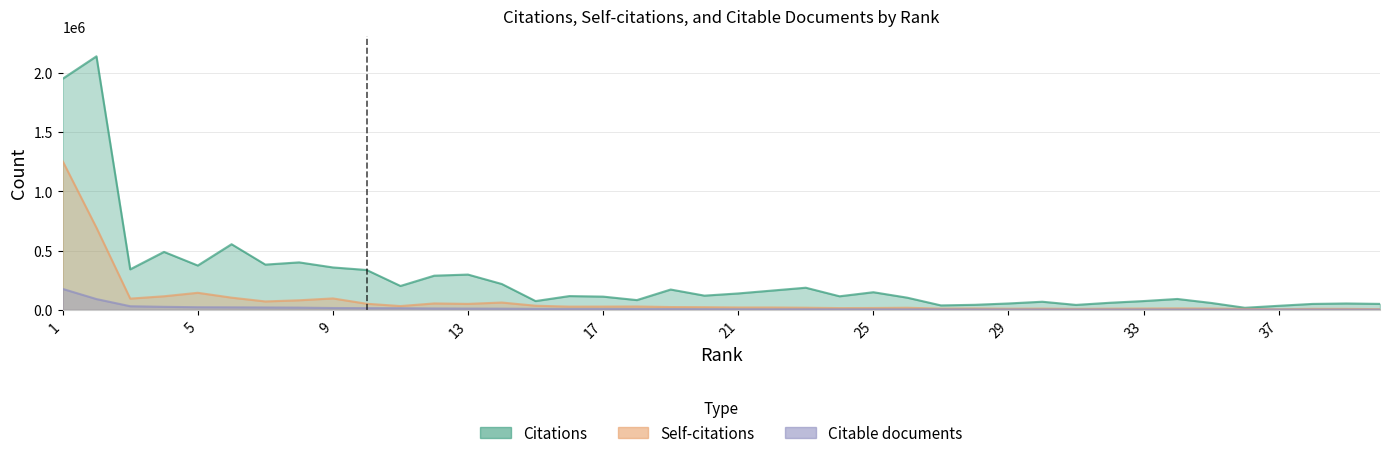

What is the value of the Citations point at the 21st from the left?

138320